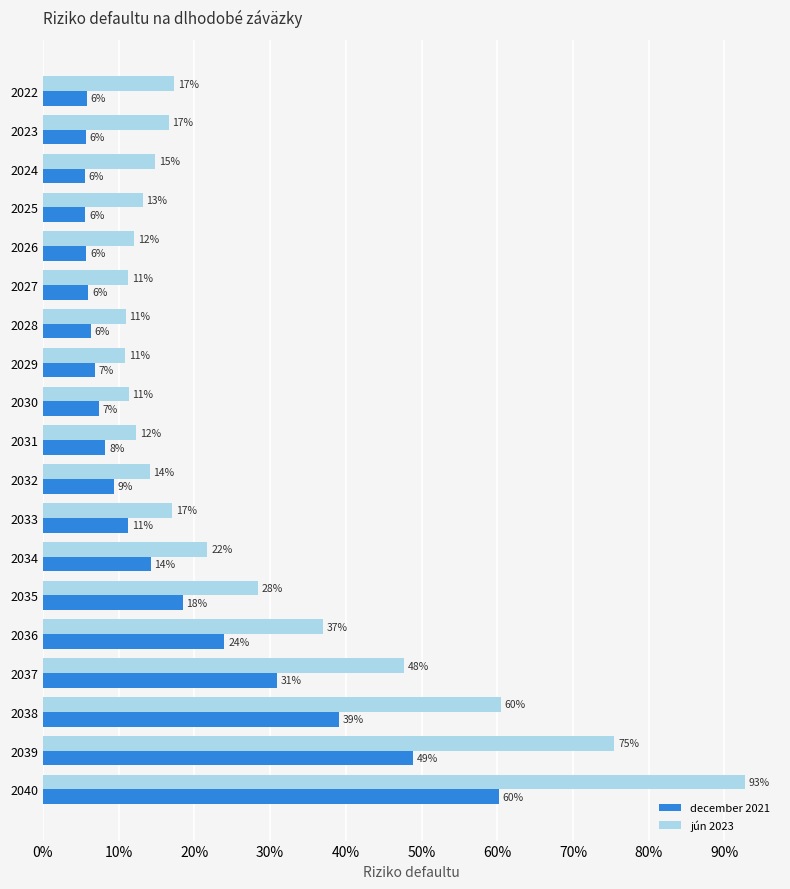

What are all the series names shown in the legend?

december 2021, jún 2023